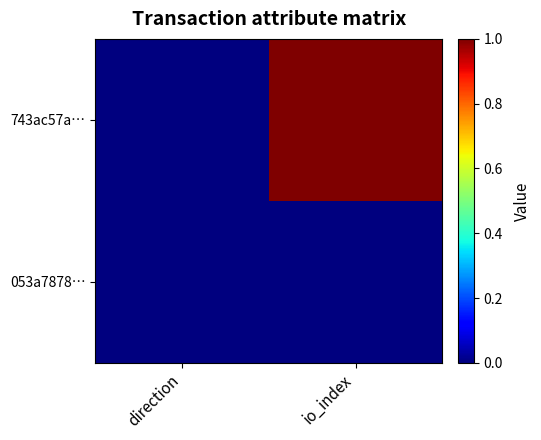

Rank the series at io_index from lowest to highest value.

053a7878…, 743ac57a…